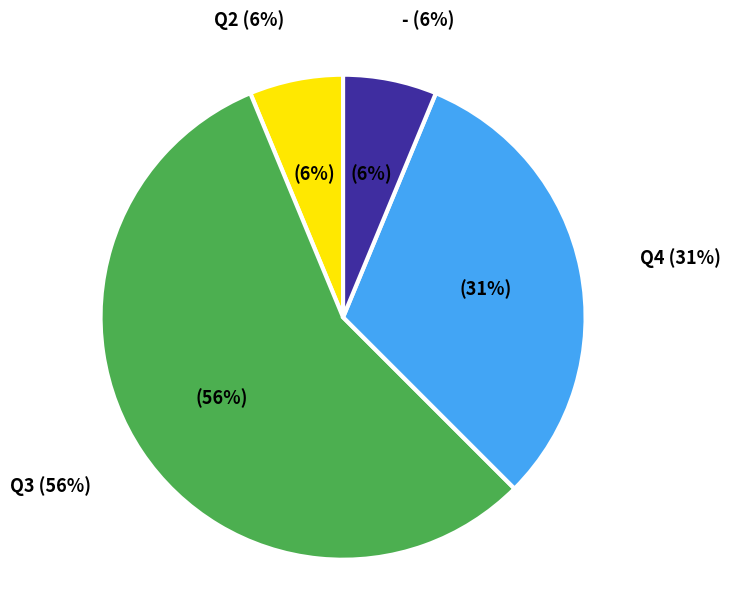

To the nearest percent, what is the combined percentage of Q3 and Q4?

88%